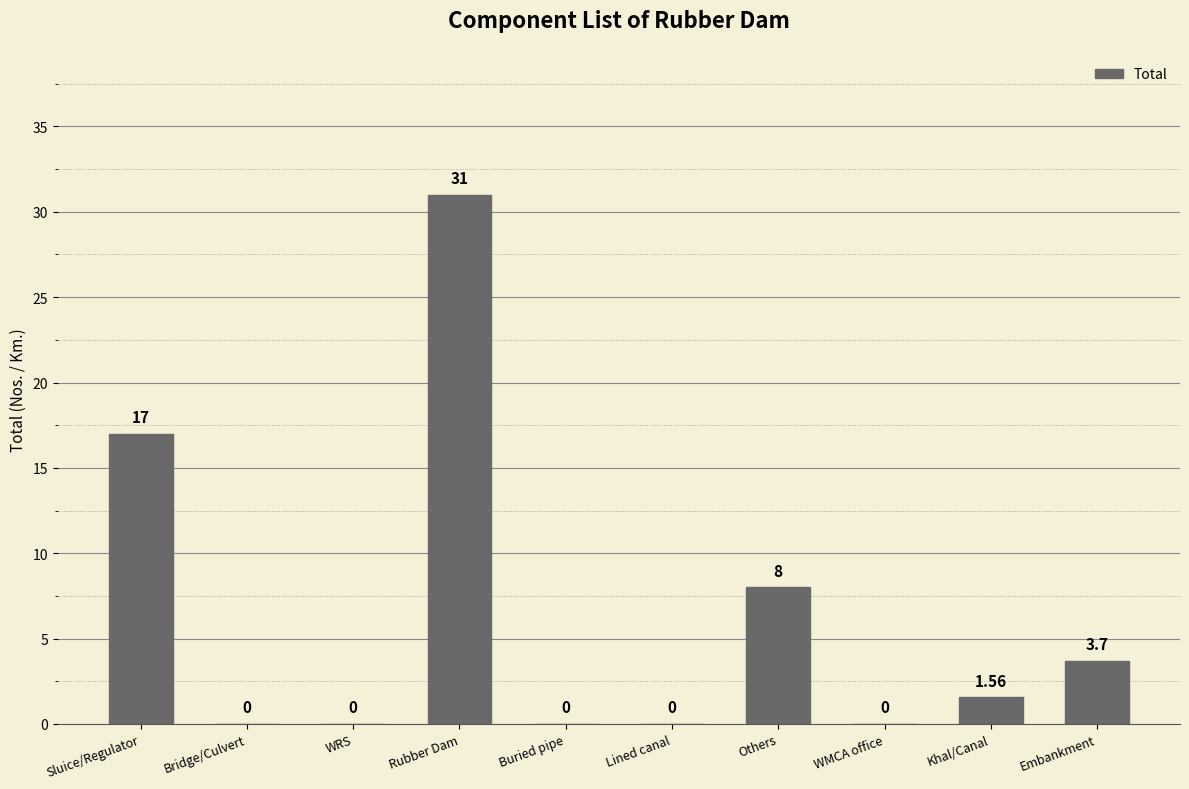

At which label does the data first exceed 1?

Sluice/Regulator